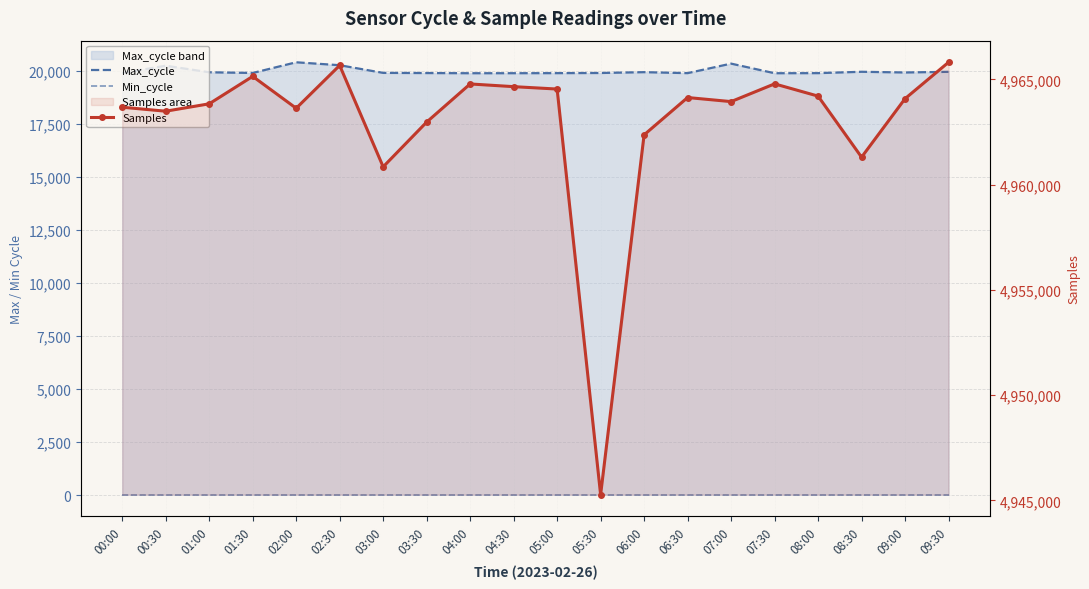

True or false: Samples has more than 0 interior local peaks.

True